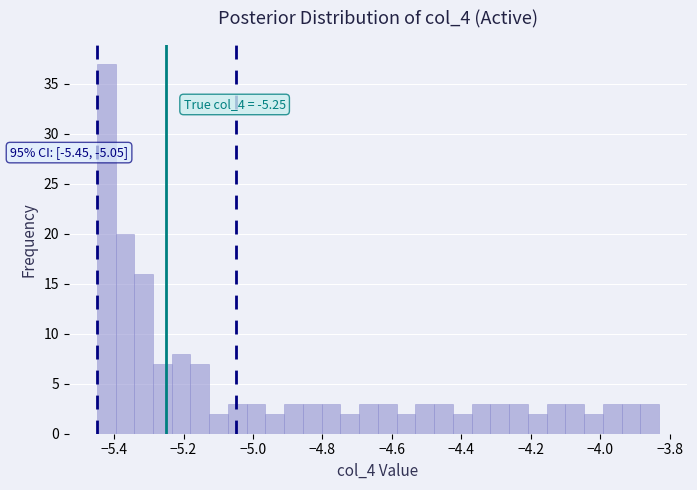

Around what value on the x-axis is the tallest bar? Give the approximate position of its centre, as read against the axis.

-5.42